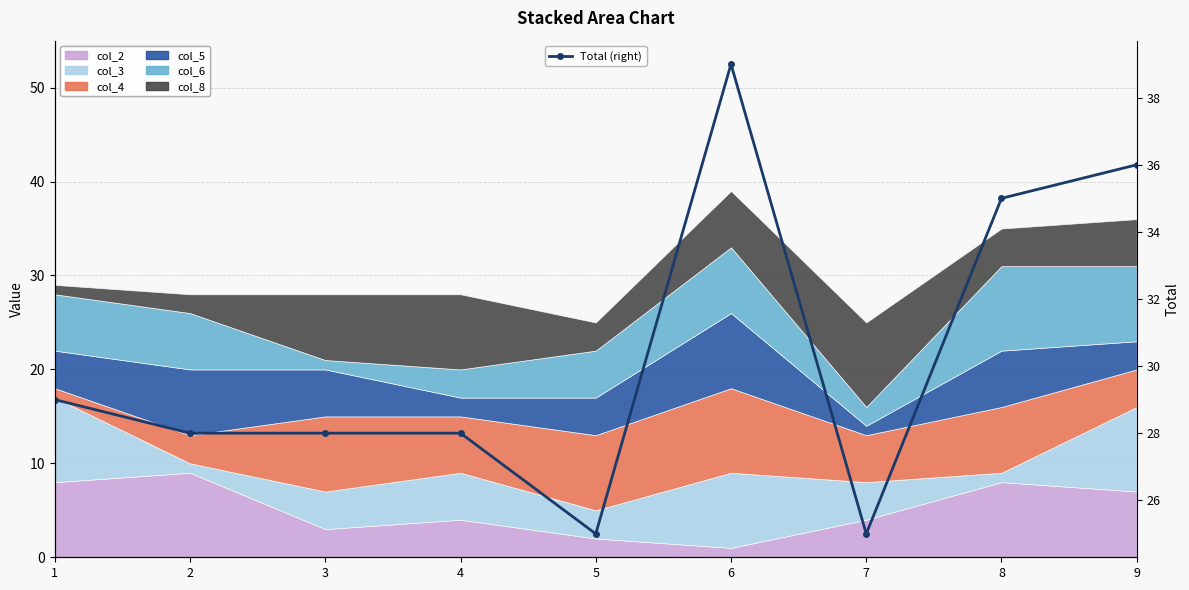

What is the average value?

30